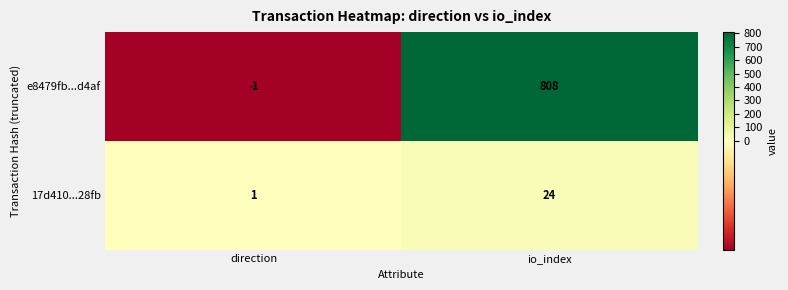

At io_index, list the series in order from largest to smallest.

e8479fb...d4af, 17d410...28fb